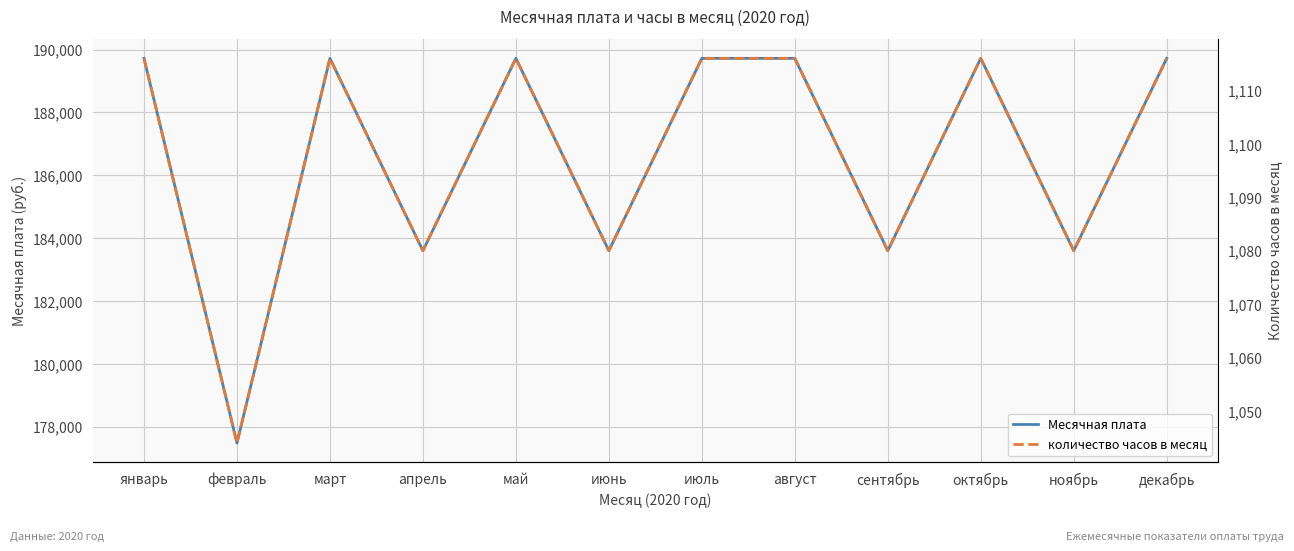

Reading left to right, what are all the values shown in this chart?

Месячная плата: январь=189720	февраль=177480	март=189720	апрель=183600	май=189720	июнь=183600	июль=189720	август=189720	сентябрь=183600	октябрь=189720	ноябрь=183600	декабрь=189720
количество часов в месяц: январь=1116	февраль=1044	март=1116	апрель=1080	май=1116	июнь=1080	июль=1116	август=1116	сентябрь=1080	октябрь=1116	ноябрь=1080	декабрь=1116